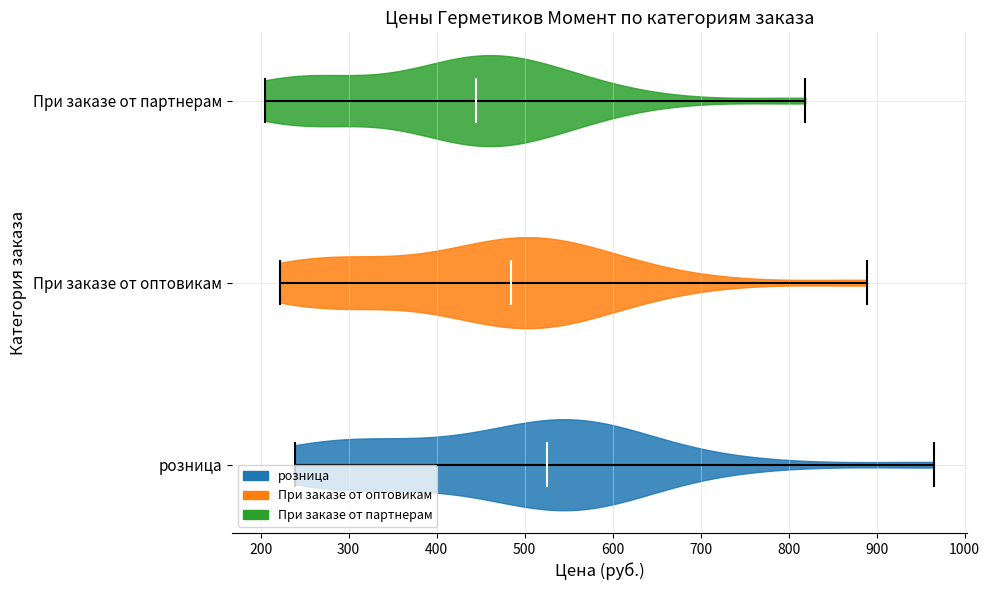

Where does the median line of the violin for При заказе от оптовикам sit on the x-axis? The values are not printed on the chart, so give them approximately, as read against the axis.

490